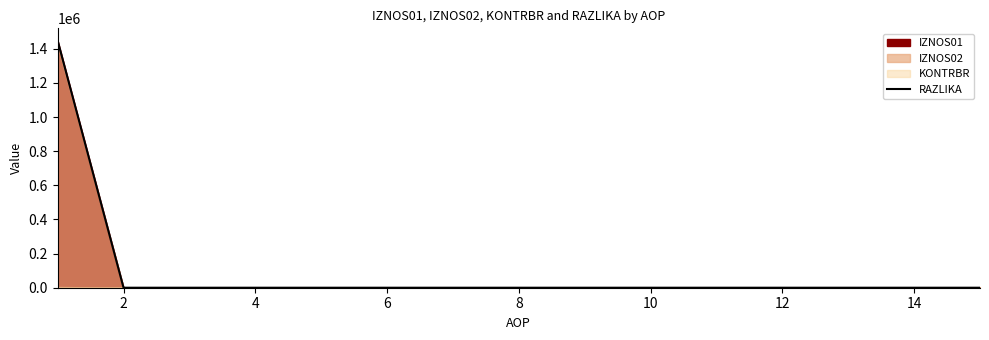

What is the difference between the maximum and minimum values?

1447237